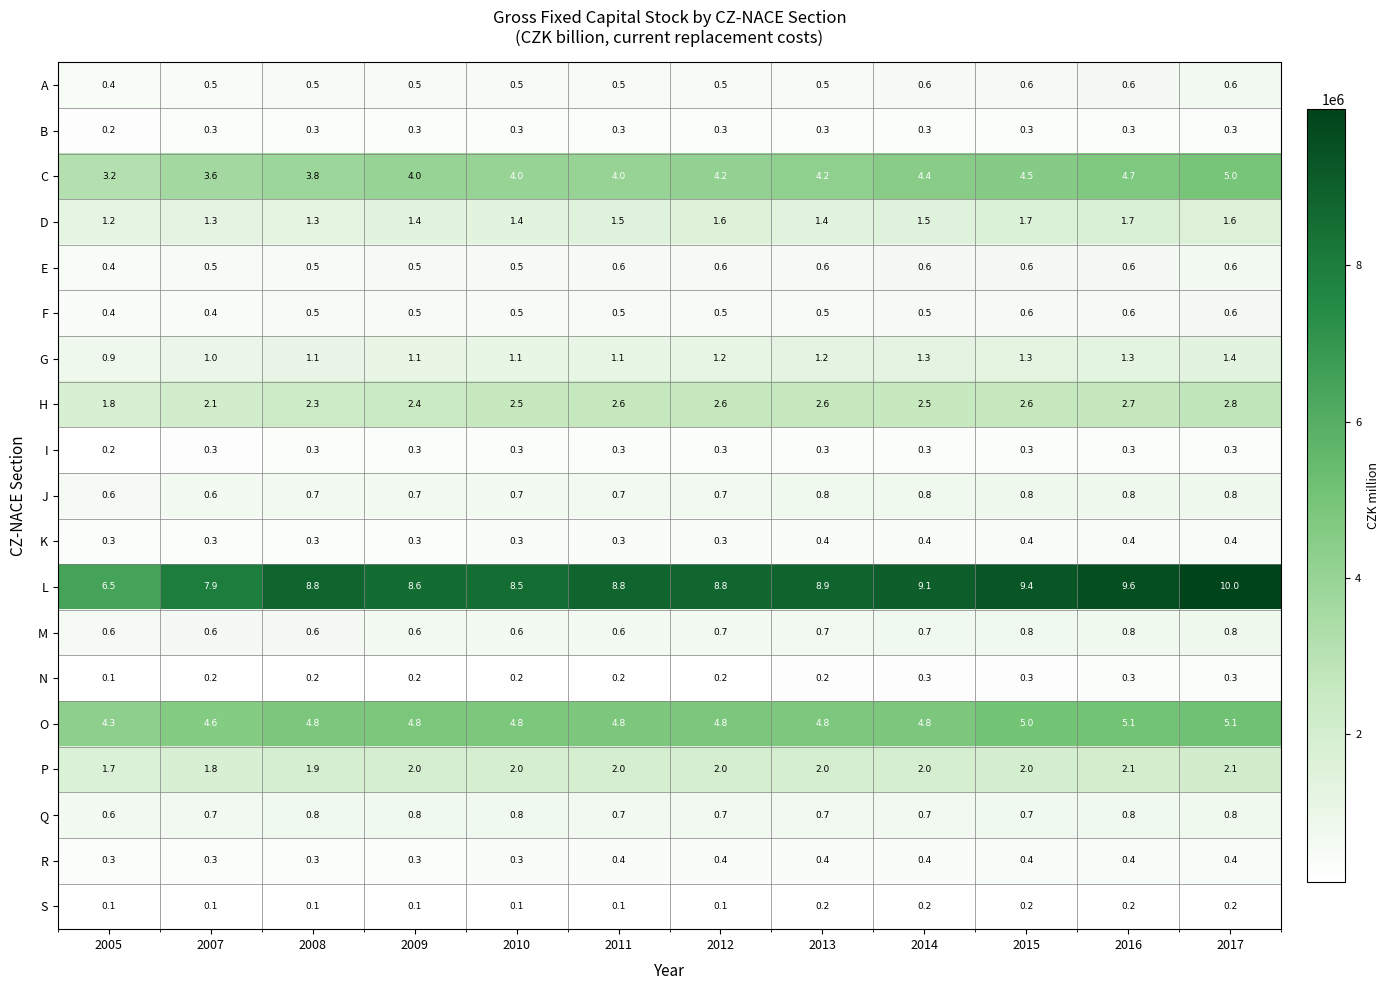

How many E values are between 0 and 1?

12